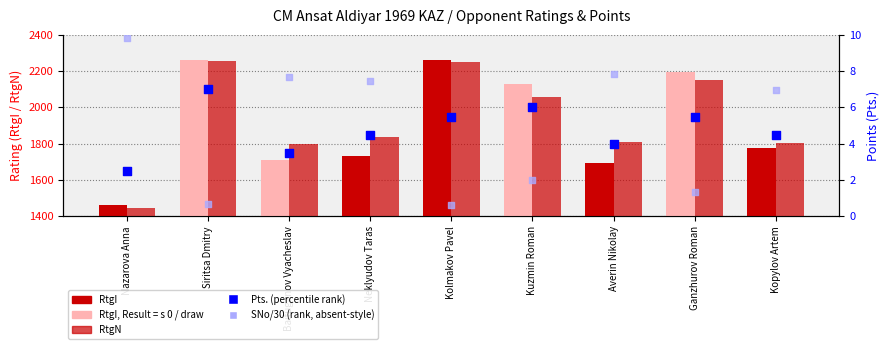

What is the total value across all series at Nazarova Anna?

2920.3